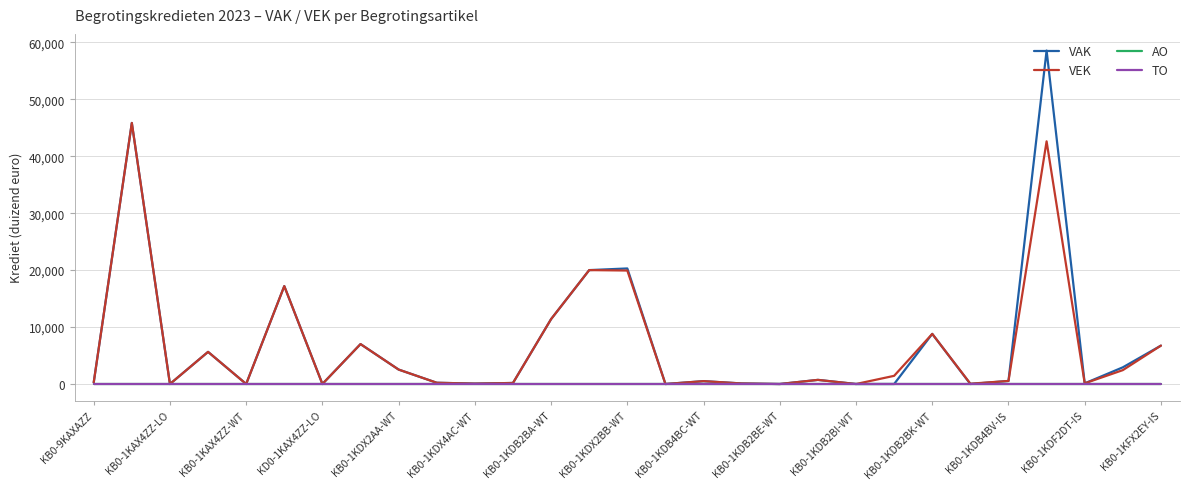

What is the value of the VEK point at the 9th from the left?

2534